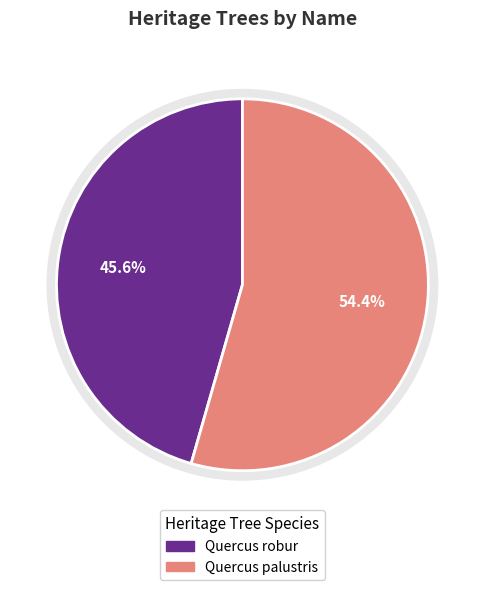

What percentage do Quercus robur and Quercus palustris together represent?

100.0%